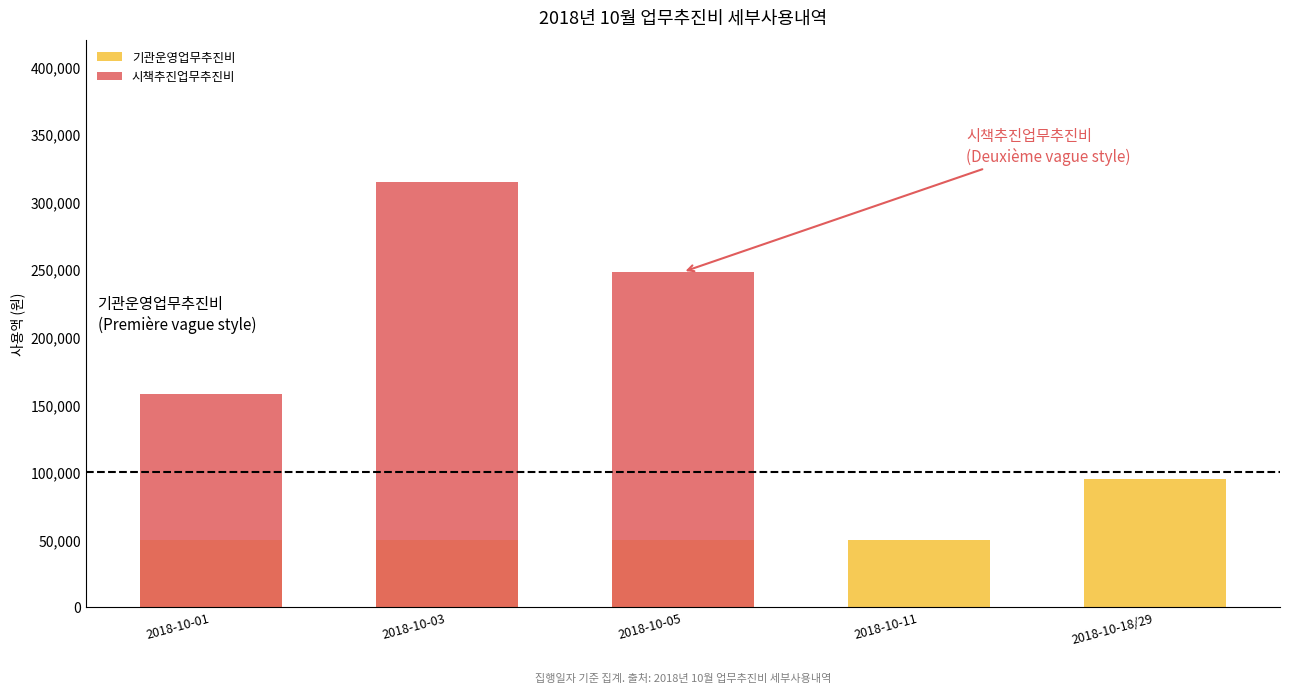

What is the lowest value of the 기관운영업무추진비 series?

50000